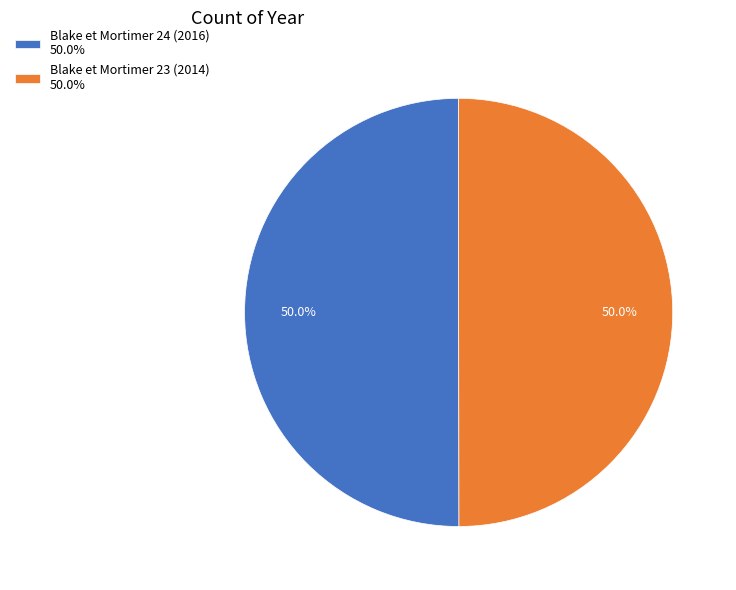

Combined, do Blake et Mortimer 24 (2016) 50.0% and Blake et Mortimer 23 (2014) 50.0% account for over 50%?

Yes